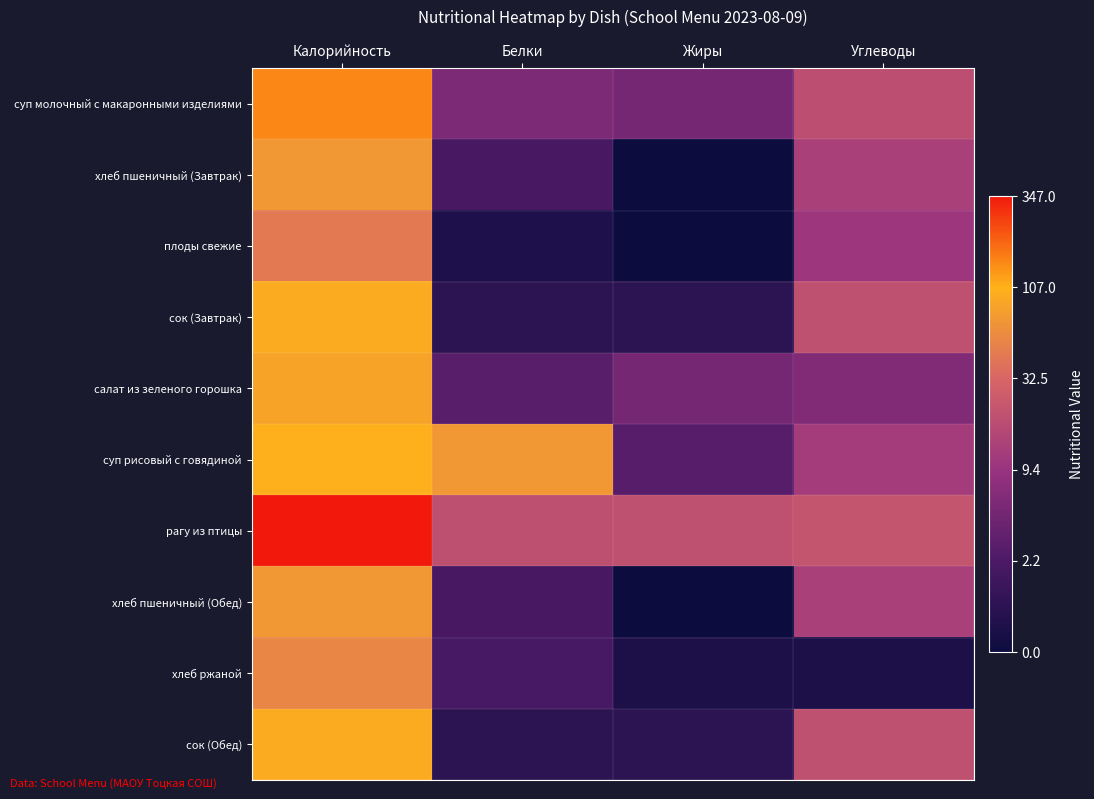

Reading left to right, transcribe all the data shown in this chart.

суп молочный с макаронными изделиями: Калорийность=5.0	Белки=1.9	Жиры=1.8	Углеводы=3.0
хлеб пшеничный (Завтрак): Калорийность=4.3	Белки=1.1	Жиры=0.0	Углеводы=2.6
плоды свежие: Калорийность=3.8	Белки=0.3	Жиры=0.0	Углеводы=2.4
сок (Завтрак): Калорийность=4.6	Белки=0.6	Жиры=0.6	Углеводы=3.0
салат из зеленого горошка: Калорийность=4.4	Белки=1.4	Жиры=1.8	Углеводы=2.0
суп рисовый с говядиной: Калорийность=4.6	Белки=4.3	Жиры=1.4	Углеводы=2.5
рагу из птицы: Калорийность=5.9	Белки=3.0	Жиры=3.1	Углеводы=3.1
хлеб пшеничный (Обед): Калорийность=4.3	Белки=1.1	Жиры=0.0	Углеводы=2.6
хлеб ржаной: Калорийность=4.0	Белки=1.1	Жиры=0.3	Углеводы=0.3
сок (Обед): Калорийность=4.6	Белки=0.6	Жиры=0.6	Углеводы=3.0